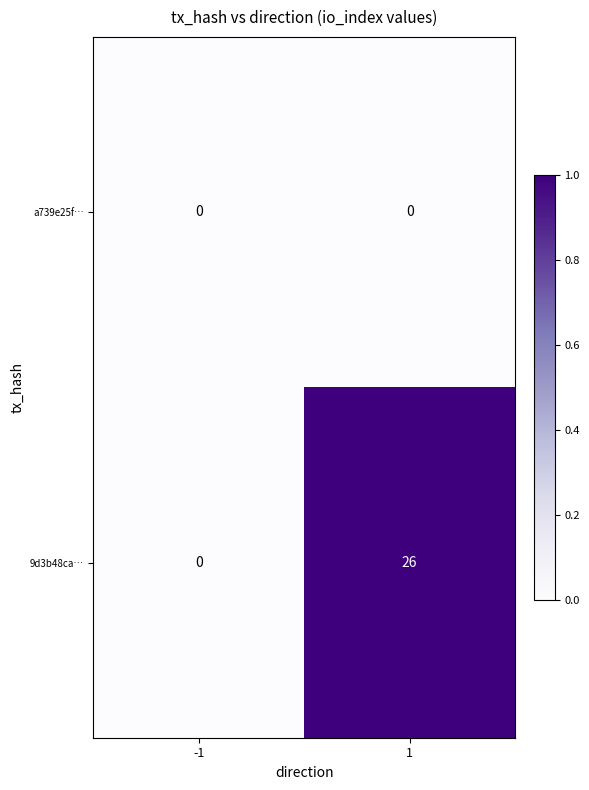

How many distinct data groups are displayed?

2